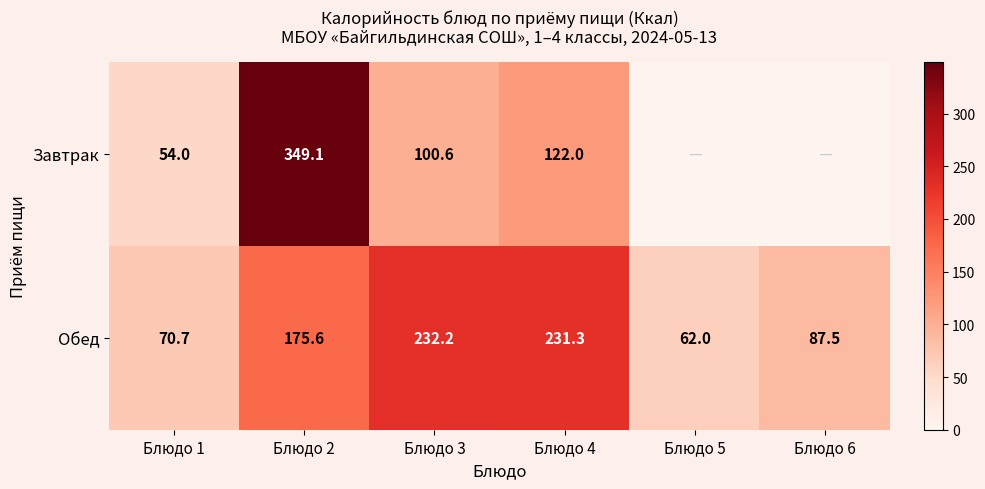

Which category has the lowest value across all series?

Блюдо 5